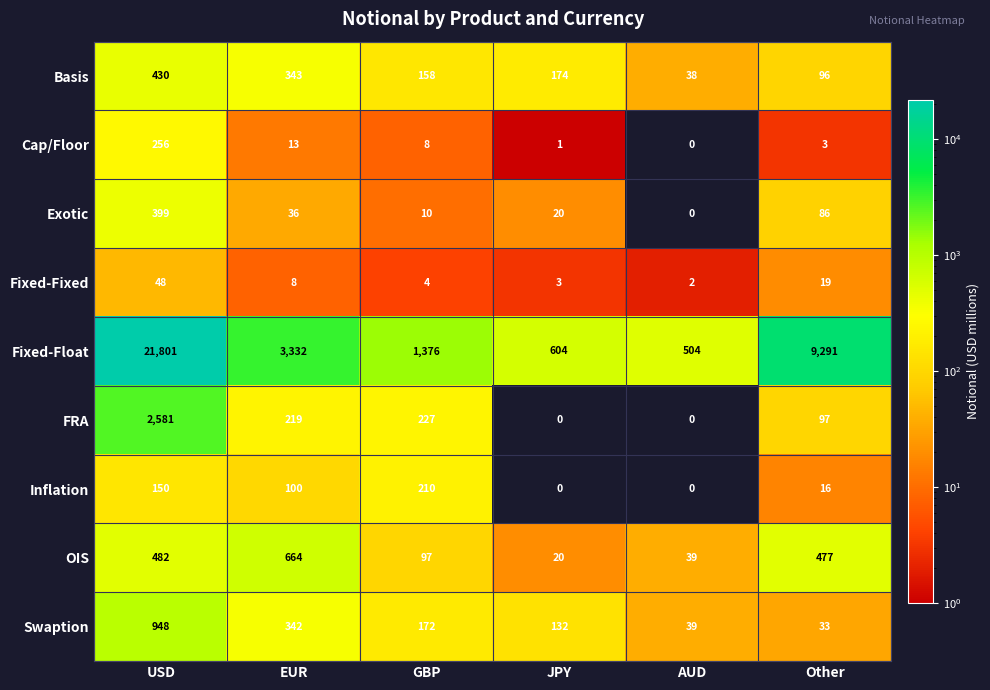

What is the greatest value displayed?

21801